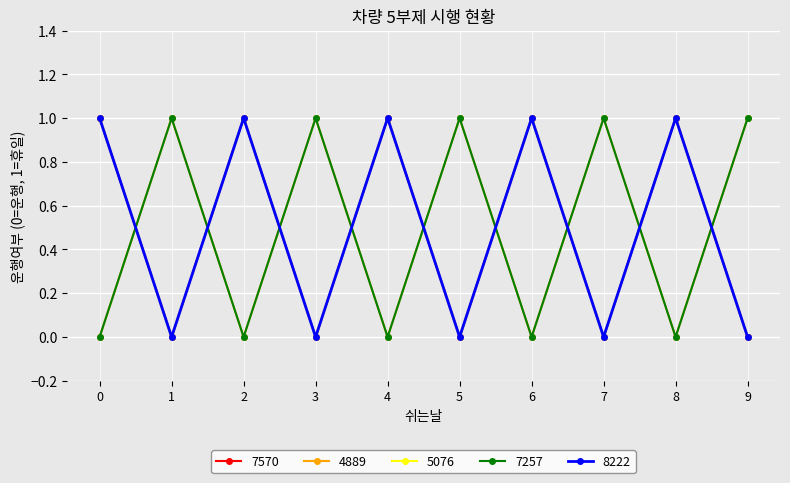

The 7257 series shows 1 at 9. True or false?

True